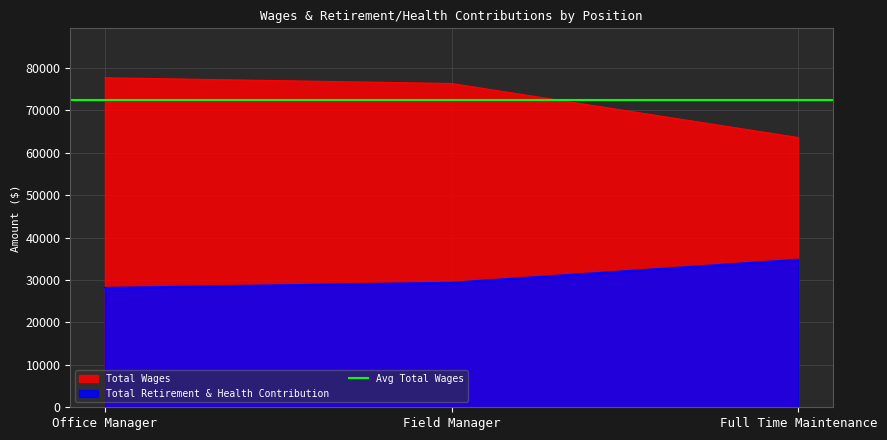

Which series changed the most between Field Manager and Full Time Maintenance?

Total Wages